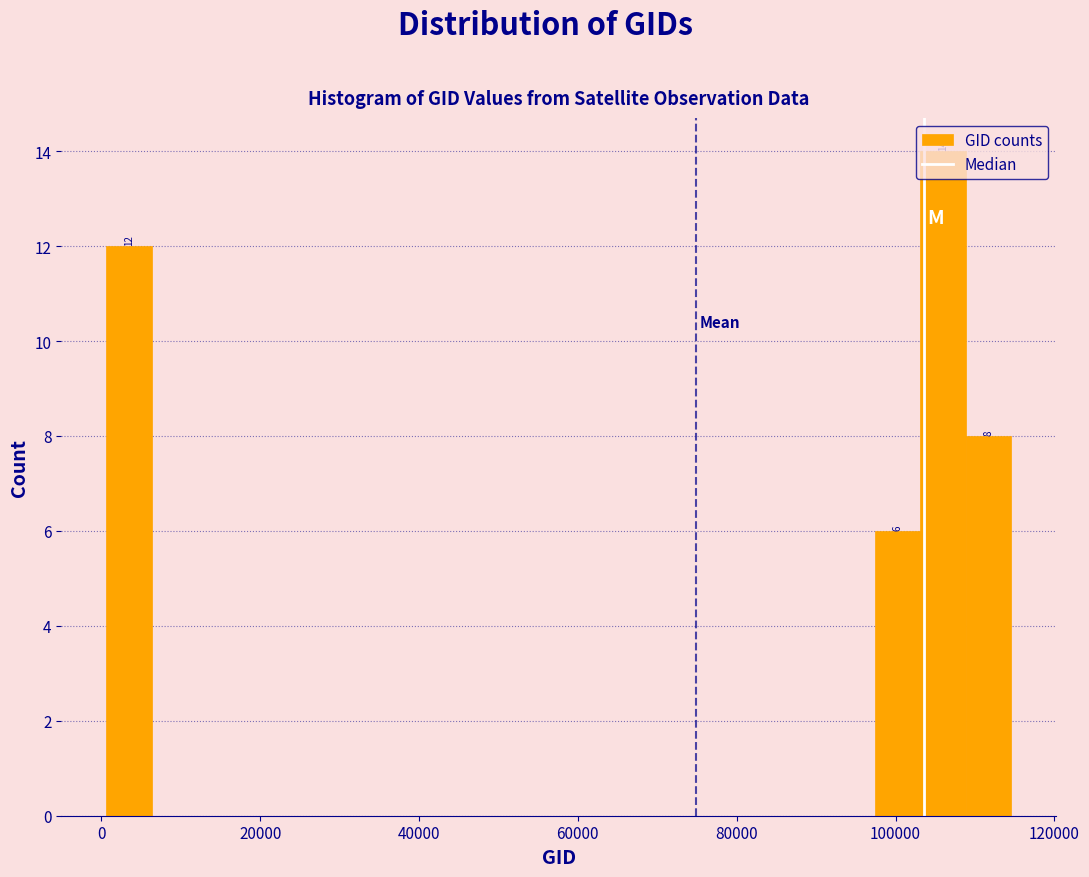

Read against the x-axis, roughly where is the centre of the tallest bar?

106000